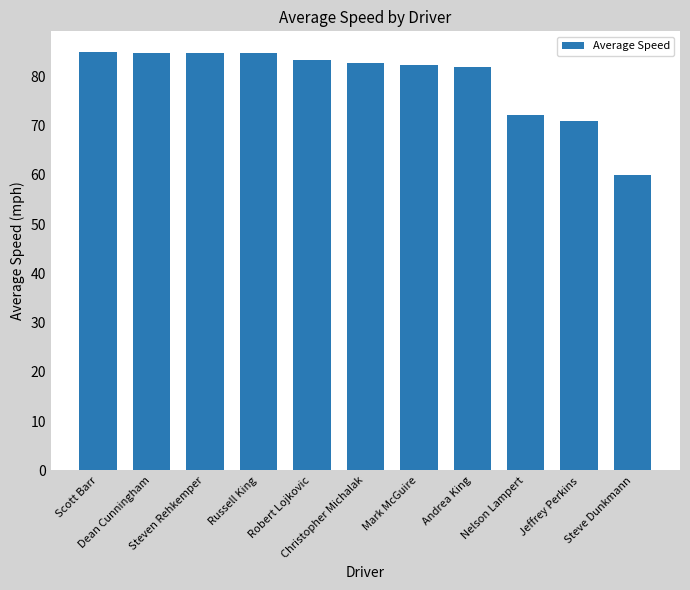

Read the value at Christopher Michalak.

82.6